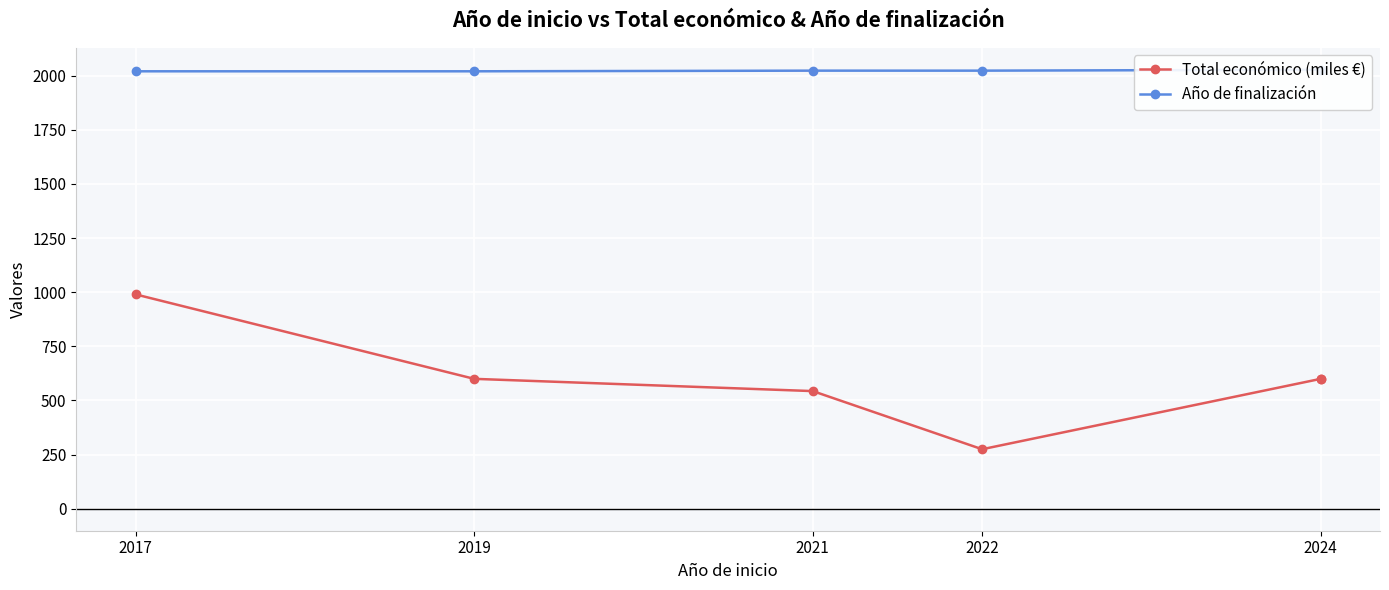

List the series in order of their peak value, highest first.

Año de finalización, Total económico (miles €)